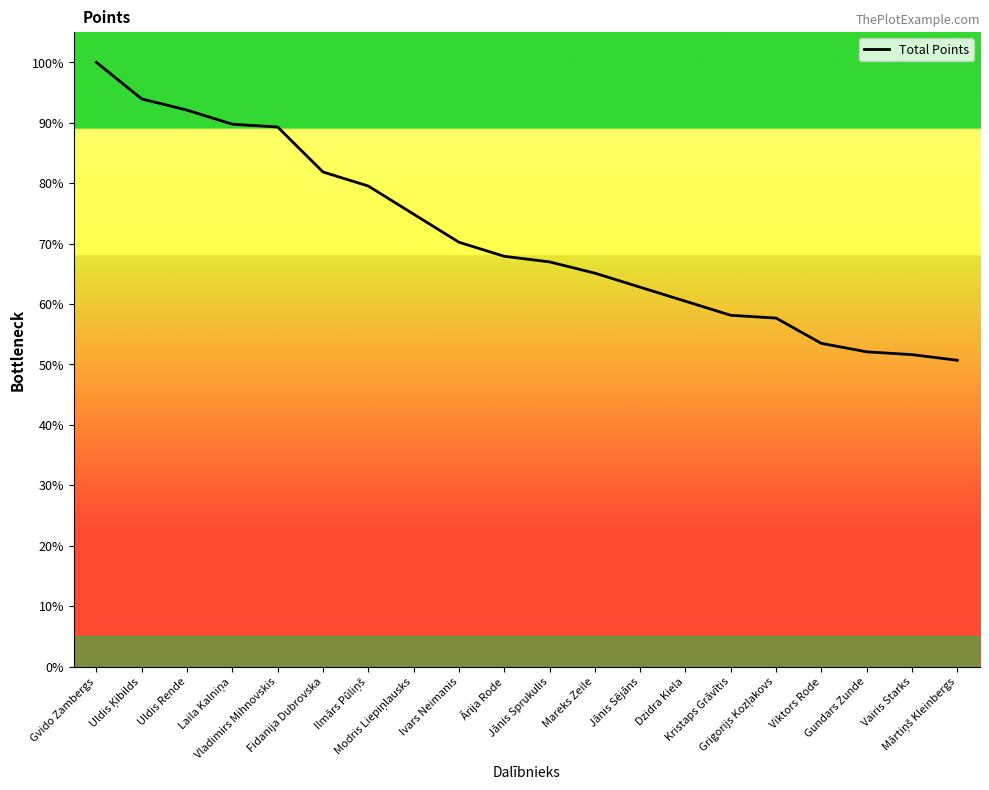

What is the ratio of the value at Mareks Zeile to the value at Gvido Zambergs?

0.7